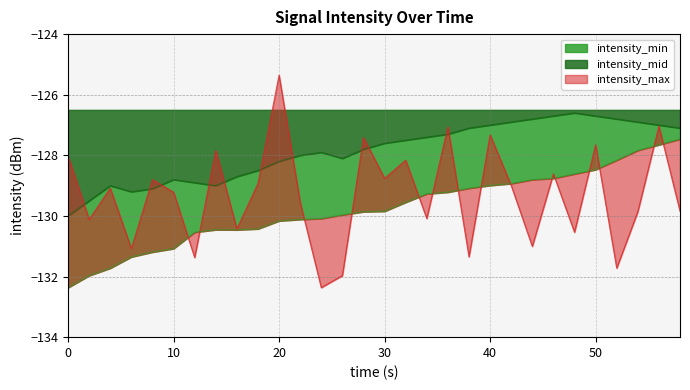

Which series has the largest range (max minus min)?

intensity_max